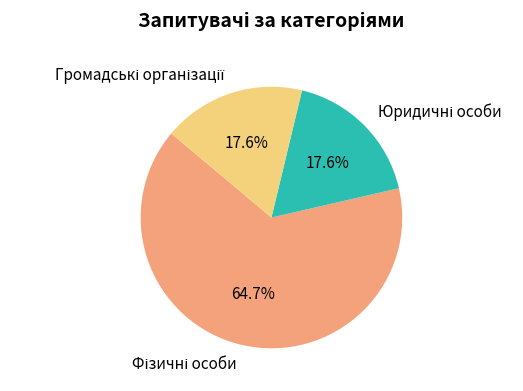

What is the change in value from Фізичні особи to Юридичні особи?

-8